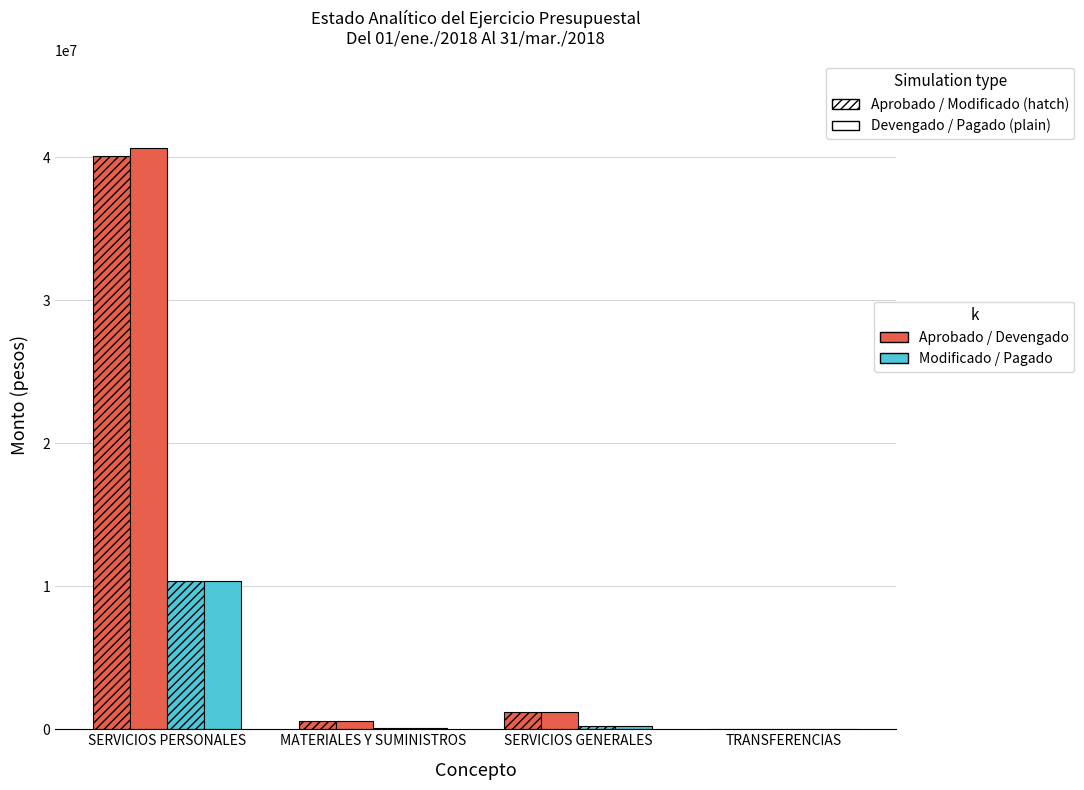

Does the chart contain stacked bars?

No